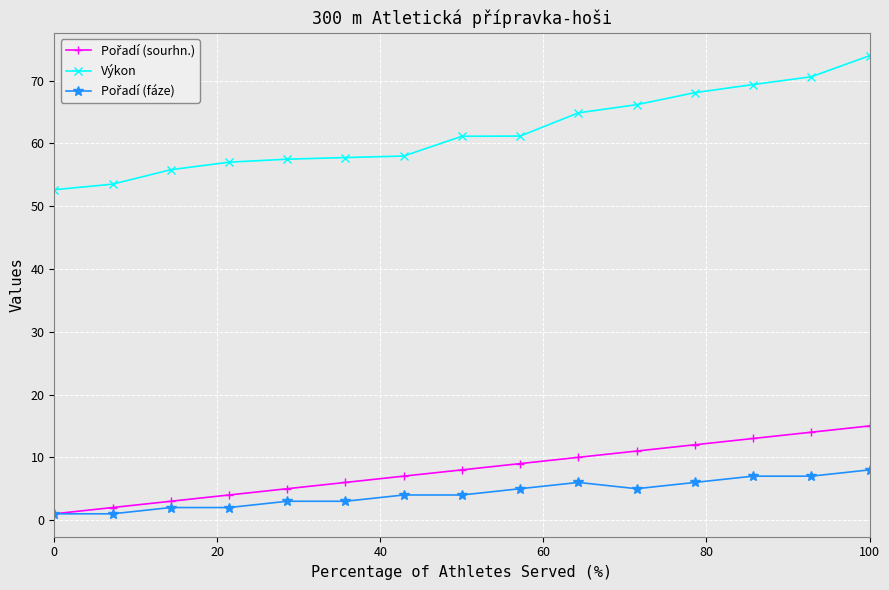

Which series has the largest total across all categories?

Výkon